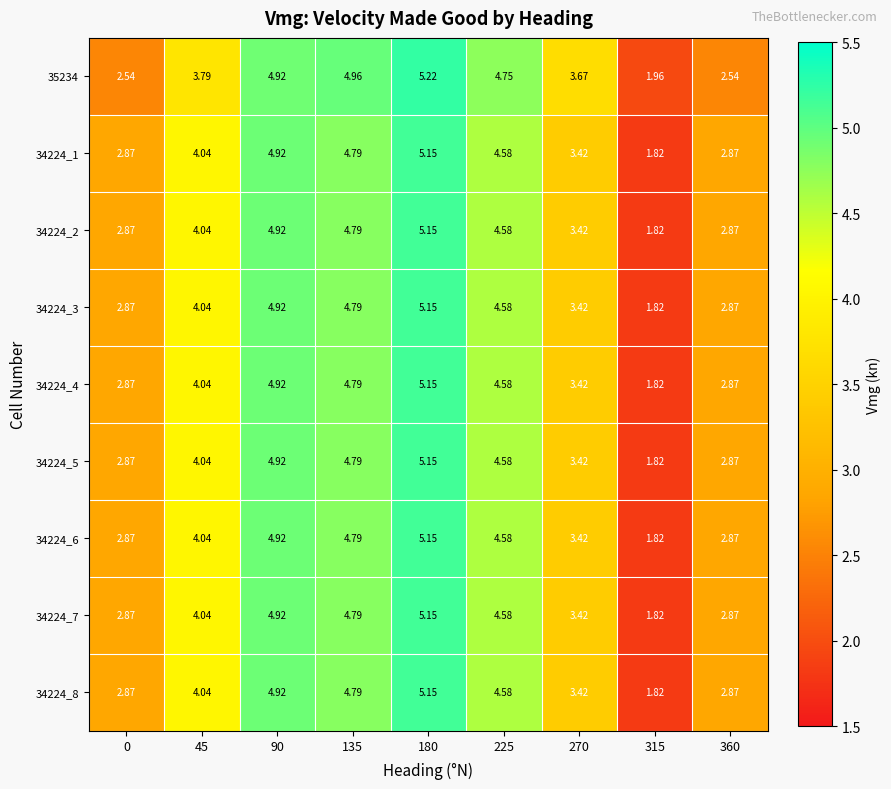

Is the value of 34224_6 at 315 greater than the value of 34224_2 at 90?

No